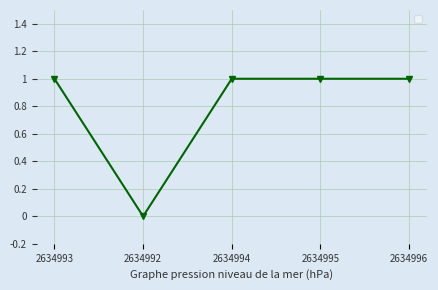

What position from the left is 2634994?

3